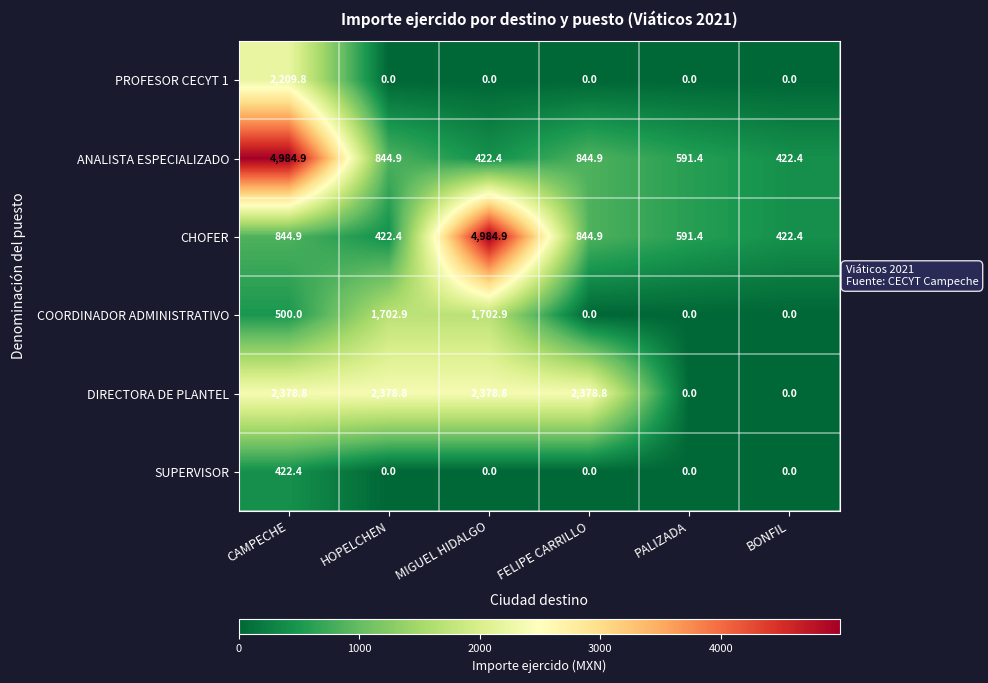

True or false: ANALISTA ESPECIALIZADO has a value of 4984.9 at CAMPECHE.

True